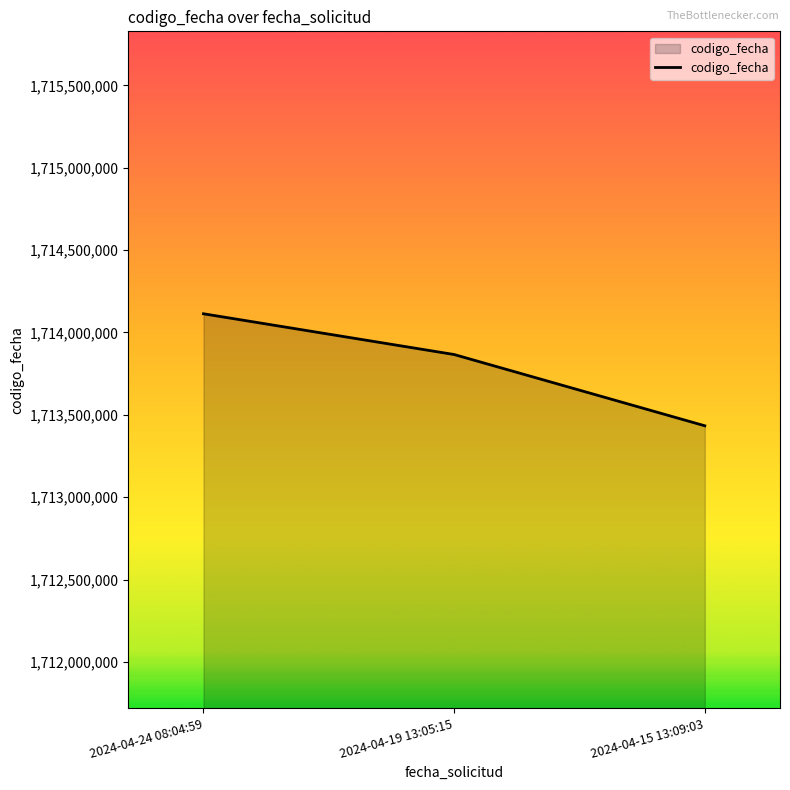

Reading left to right, what are all the values shown in this chart?

1714113608	1713866283	1713433798